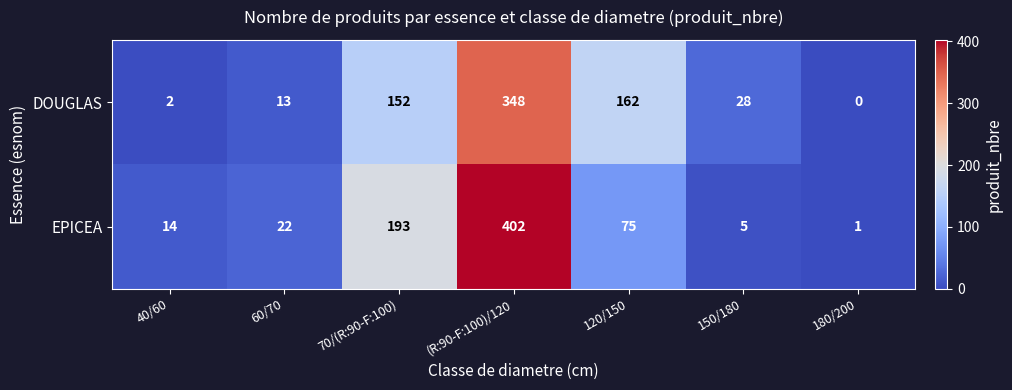

How many distinct data groups are displayed?

2